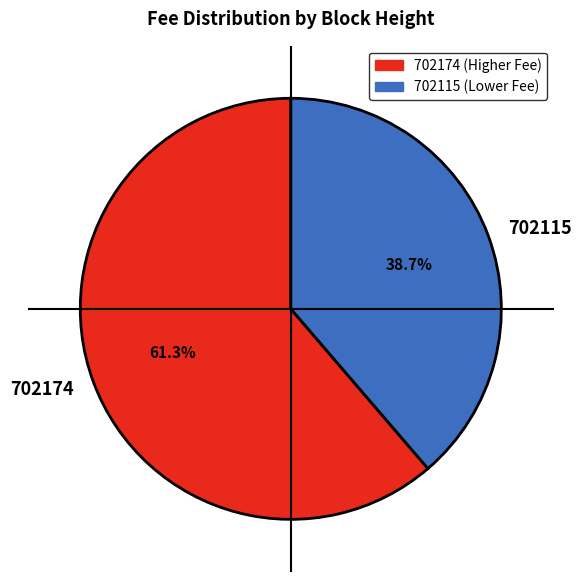

Which slice is the smallest?

702115